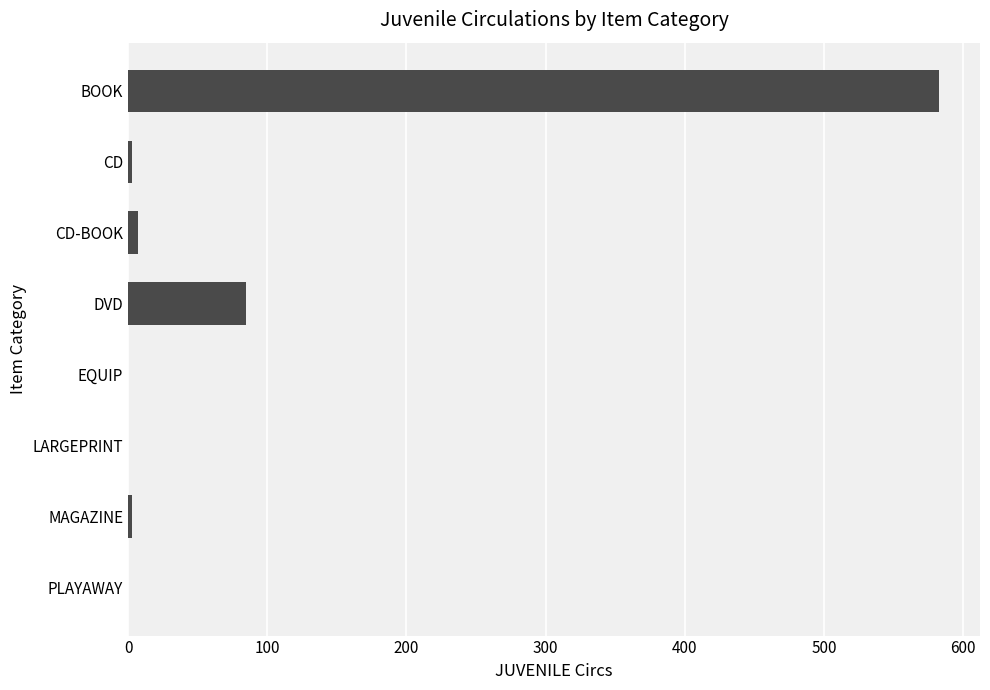

Which category has the highest value across all series?

BOOK